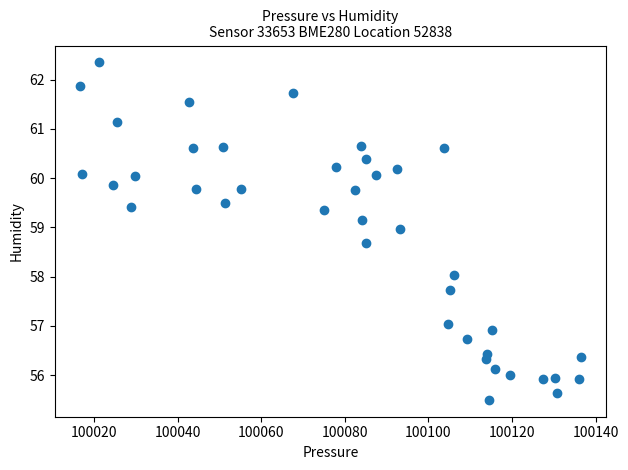

What is the range of X values (max minus min)?

119.9